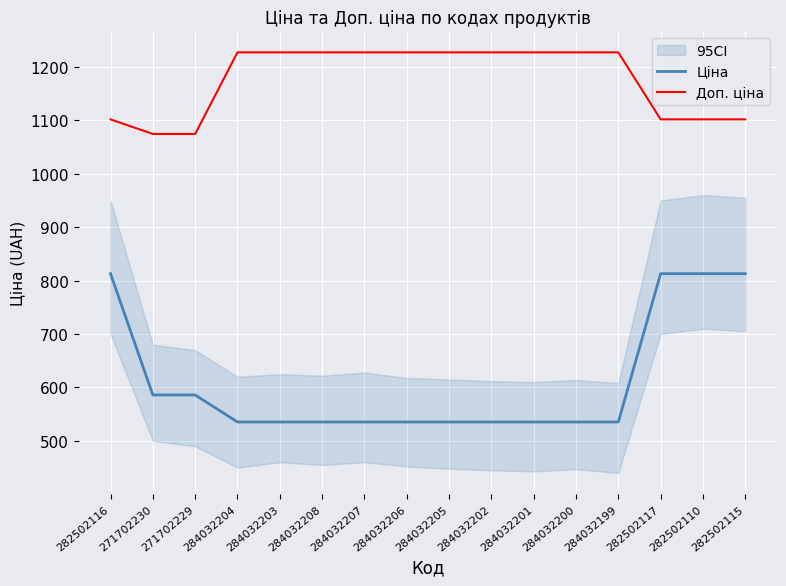

What are all the series names shown in the legend?

Ціна, Доп. ціна